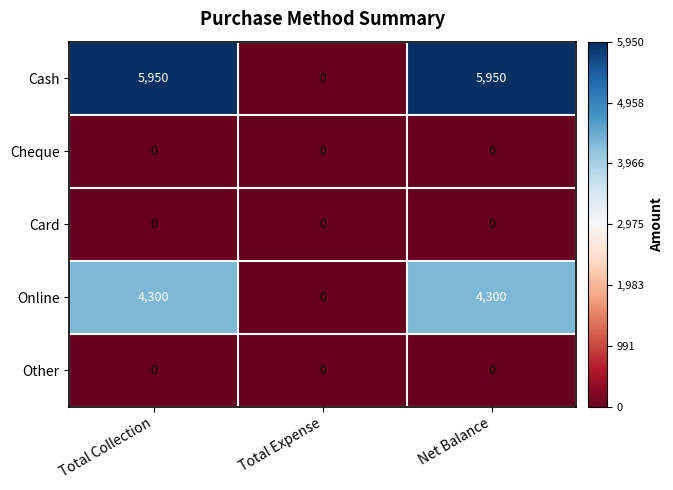

Reading left to right, list all the values displayed in this chart.

Cash: 5950	0	5950
Cheque: 0	0	0
Card: 0	0	0
Online: 4300	0	4300
Other: 0	0	0